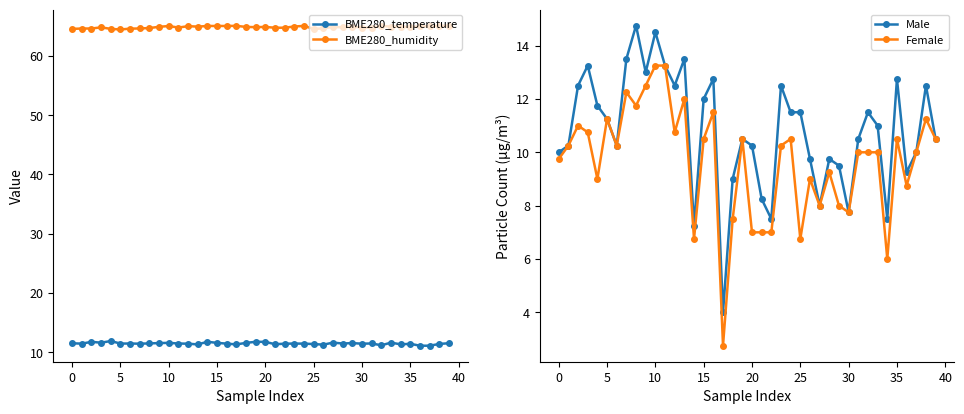

True or false: BME280_humidity and Male intersect in this chart.

False